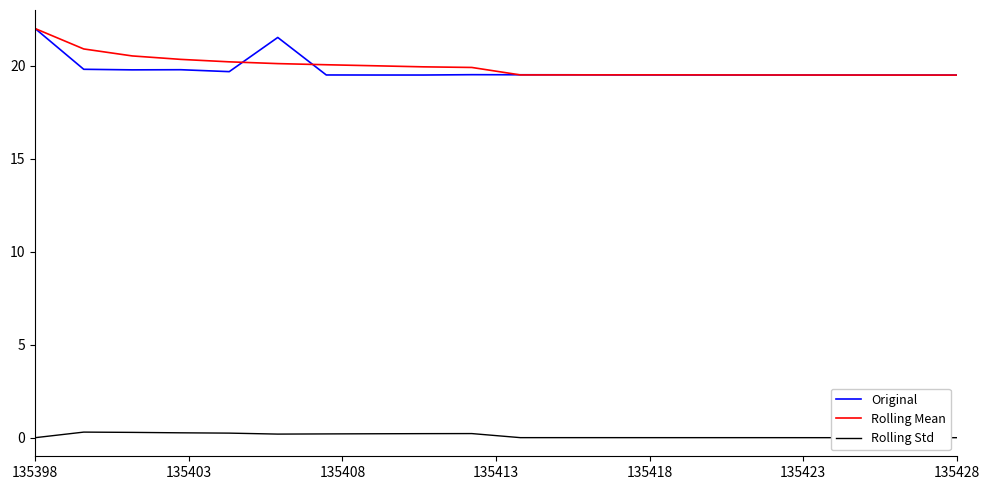

What is the highest value of the Rolling Mean series?

22.0